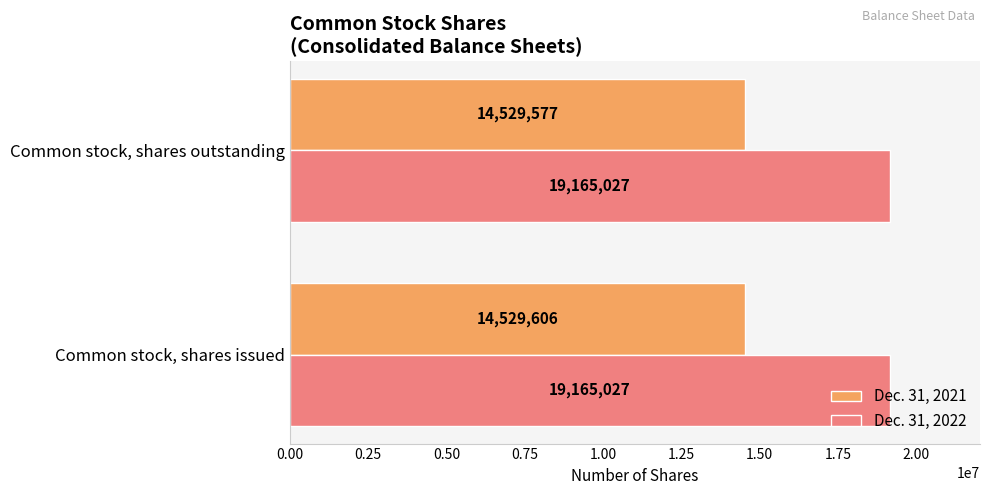

What is the maximum value shown in the chart?

19165027